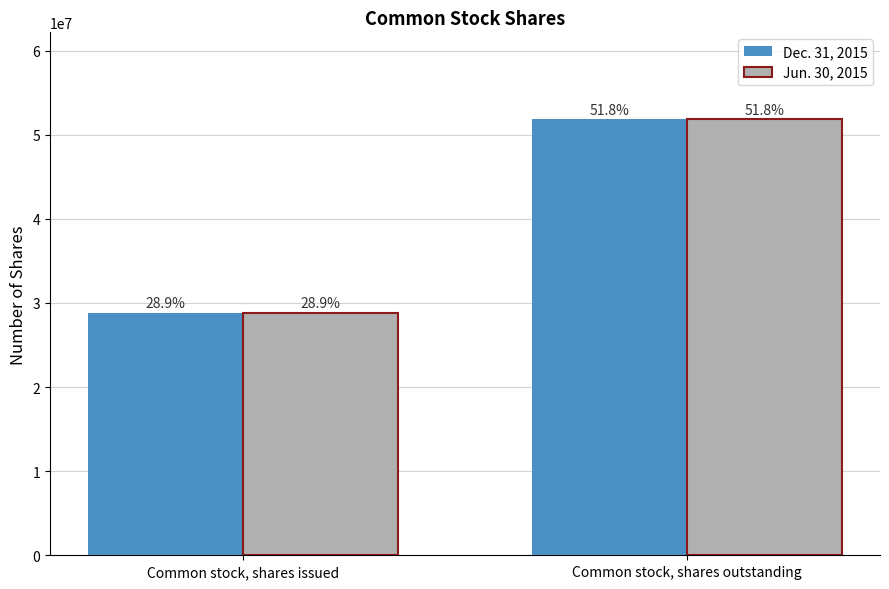

What are all the series names shown in the legend?

Dec. 31, 2015, Jun. 30, 2015